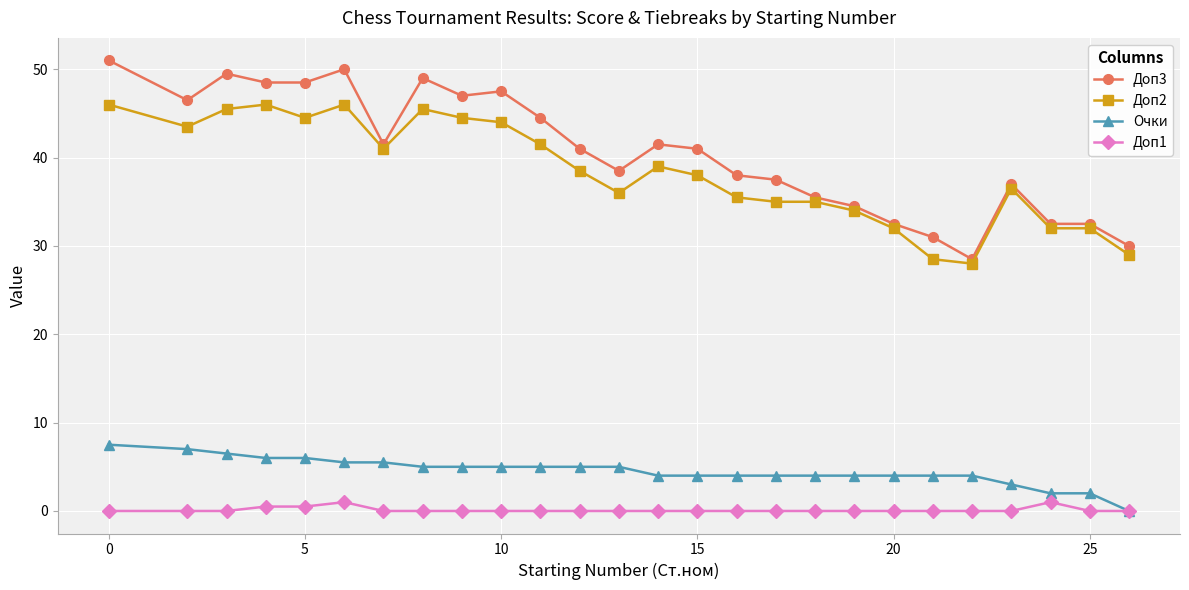

What is the difference between the maximum and minimum values in the Доп3 series?

22.5